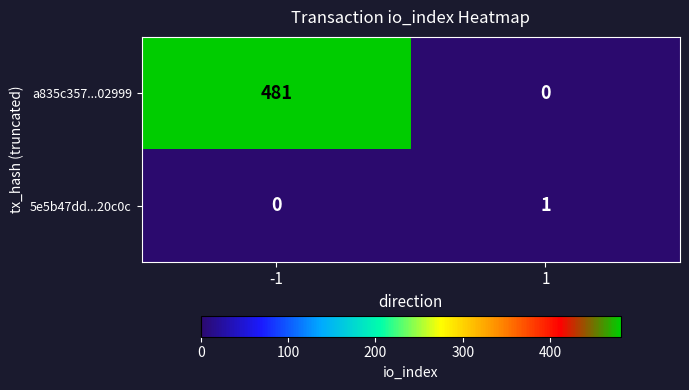

What is the difference between the a835c357...02999 values at 1 and -1?

481